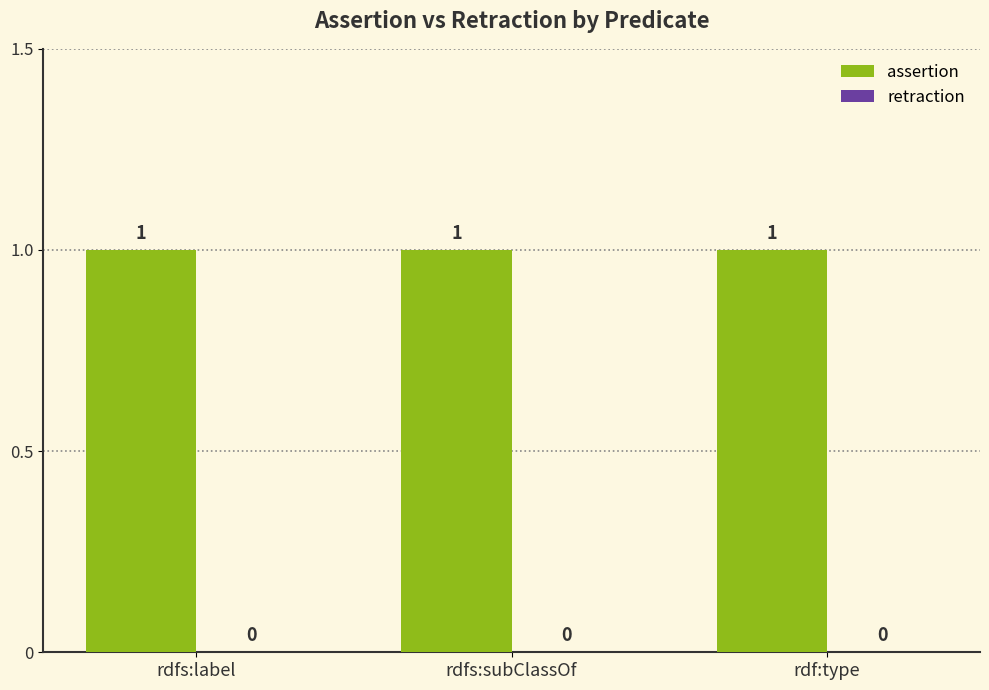

Reading right to left, what are all the values shown in this chart?

assertion: 1	1	1
retraction: 0	0	0